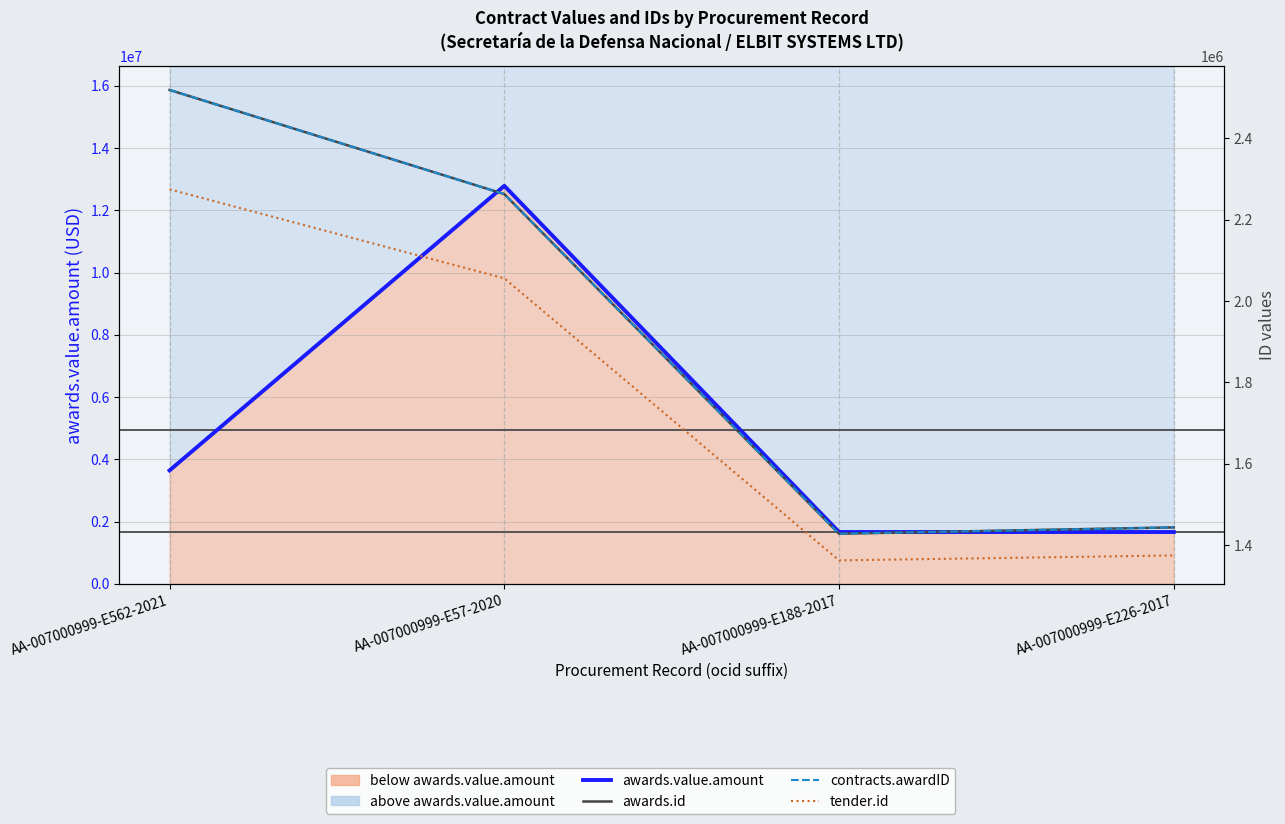

Which series has the widest spread of values?

awards.value.amount